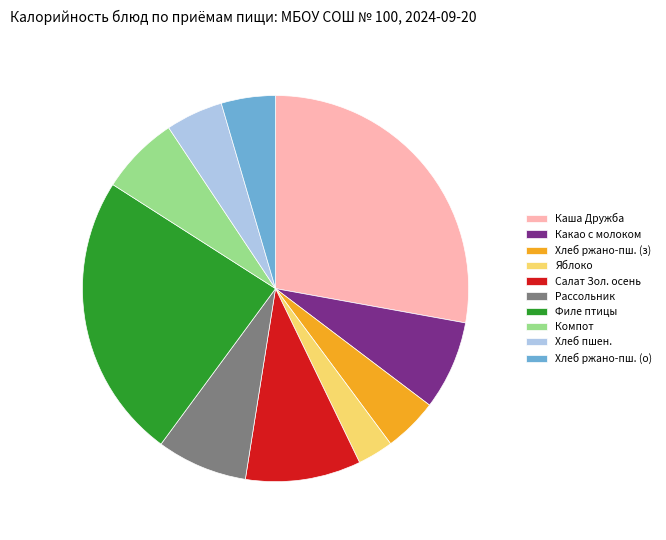

Which category has the biggest portion of the pie?

Каша Дружба